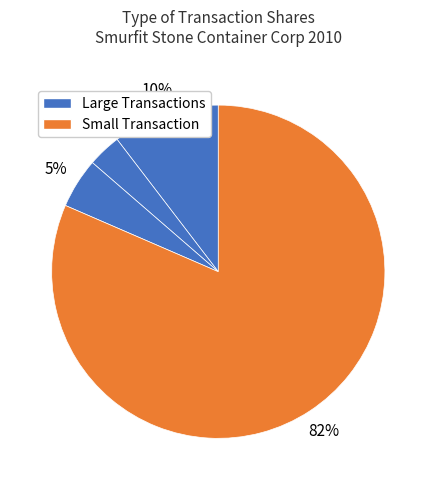

How many slices are in this pie chart?

4